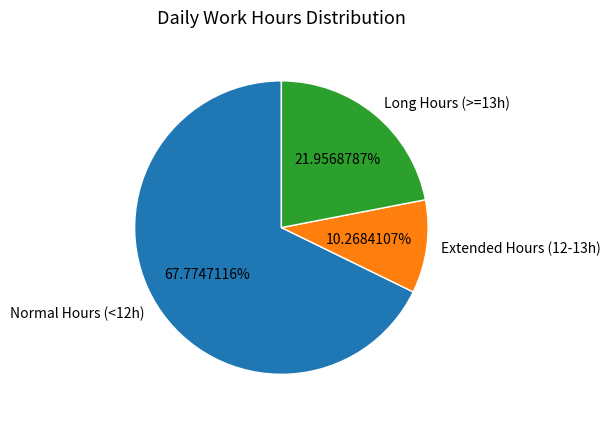

Which category has the smallest portion of the pie?

Extended Hours (12-13h)